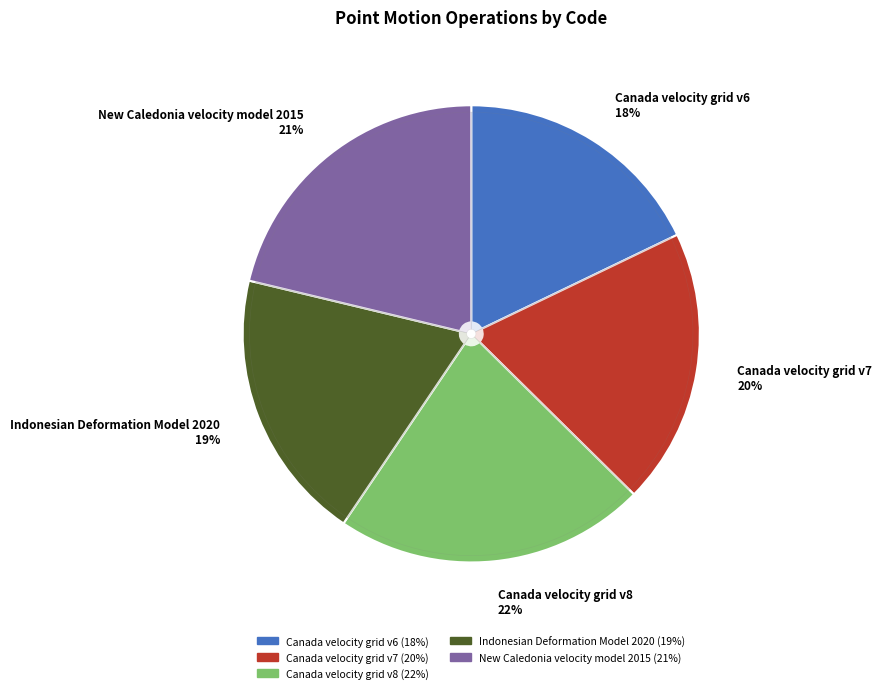

What is the total percentage of Canada velocity grid v6 and Canada velocity grid v7?

37.4%